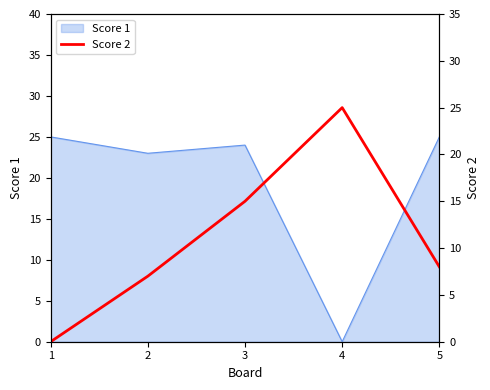

At which label is the value closest to 12?

3